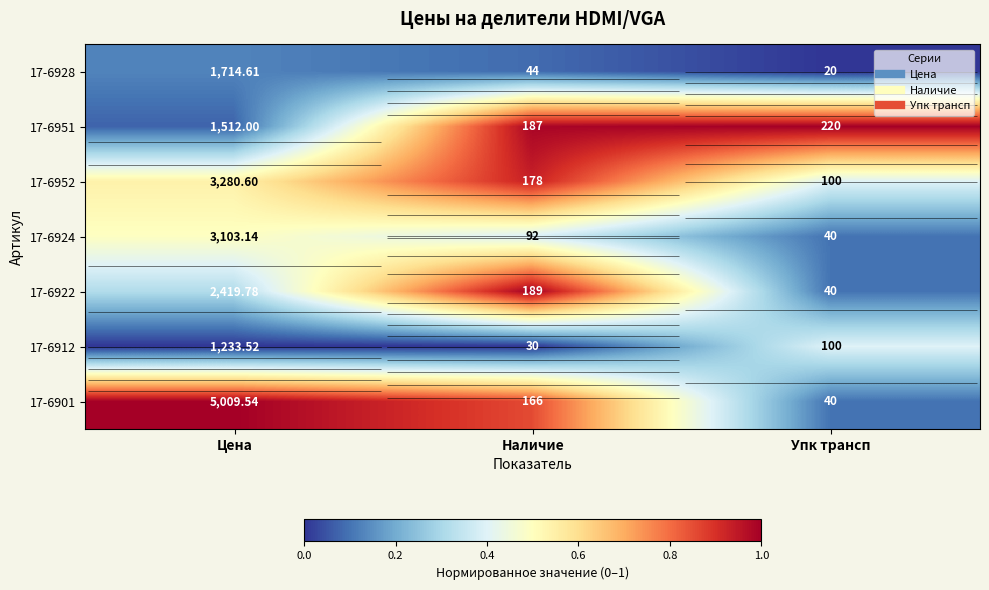

Is it true that 17-6901 equals 0.1 at Упк трансп?

True